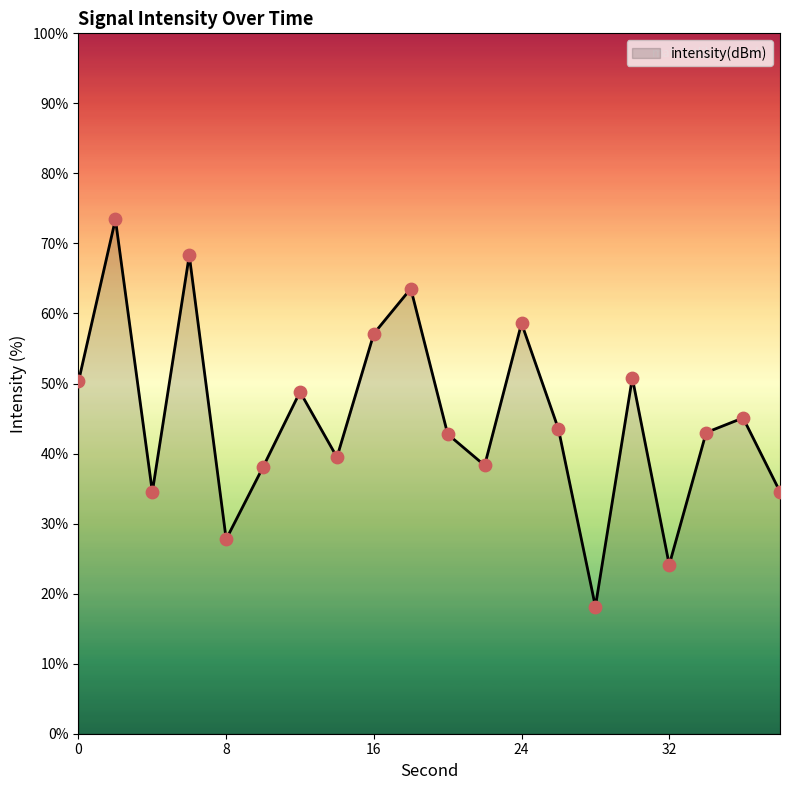

What is the difference between the maximum and minimum values?

55.3